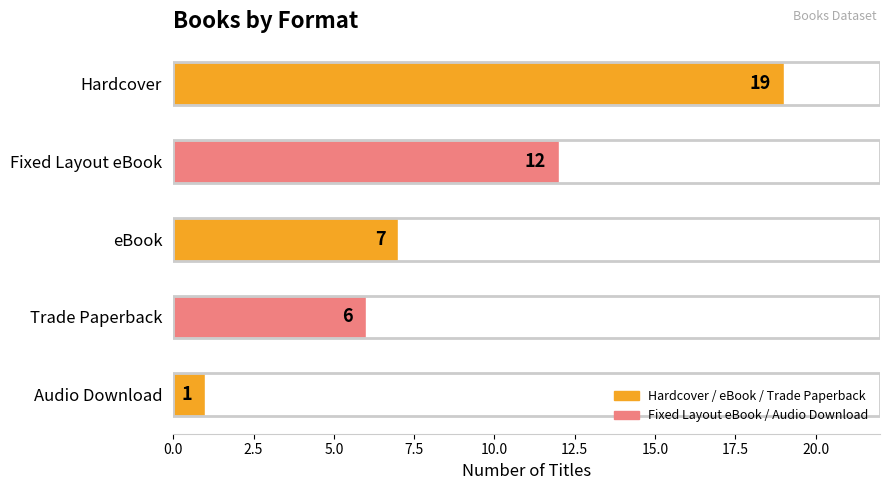

How many distinct data groups are displayed?

1